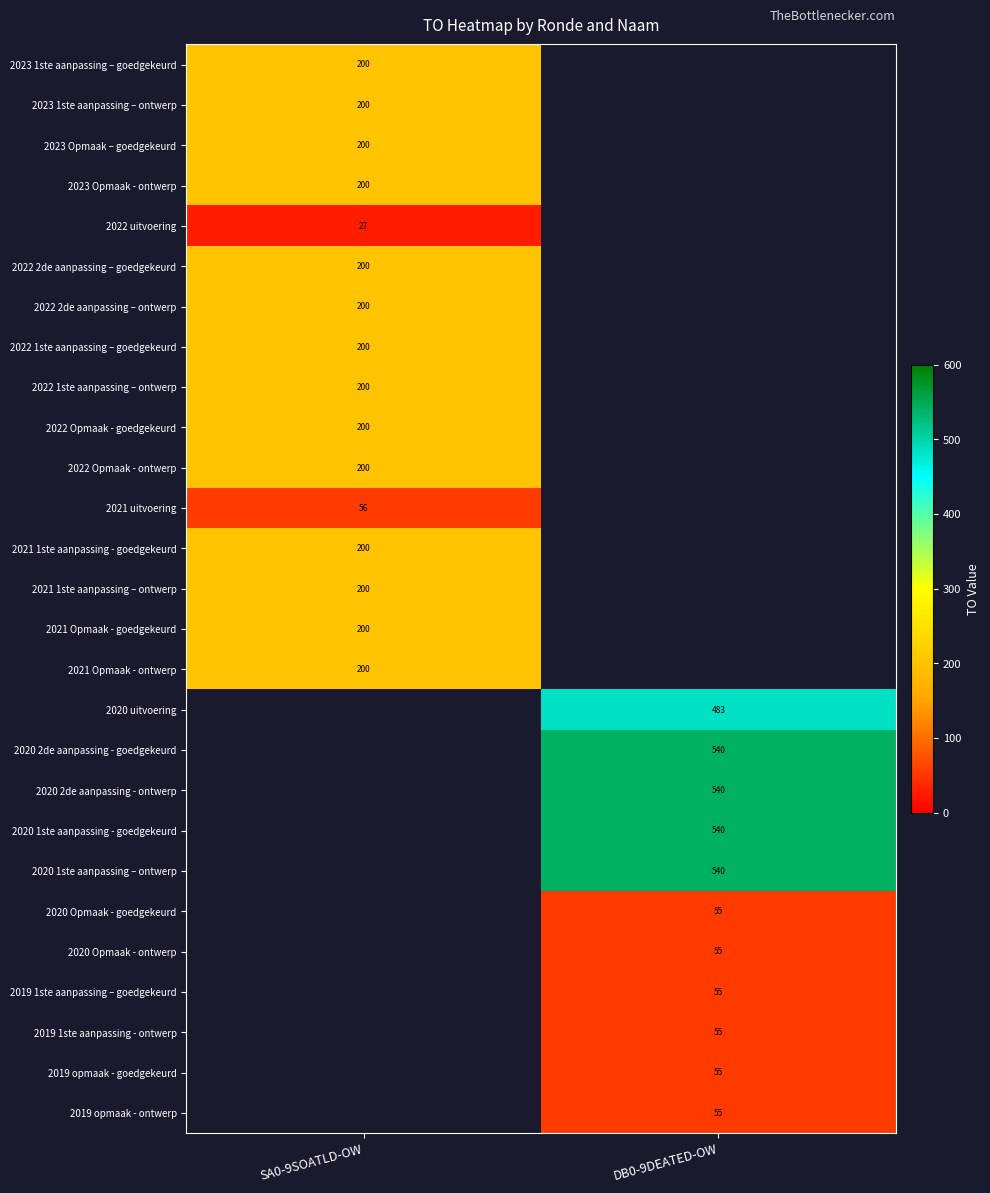

The value of 2020 2de aanpassing - goedgekeurd at DB0-9DEATED-OW is 540. True or false?

True